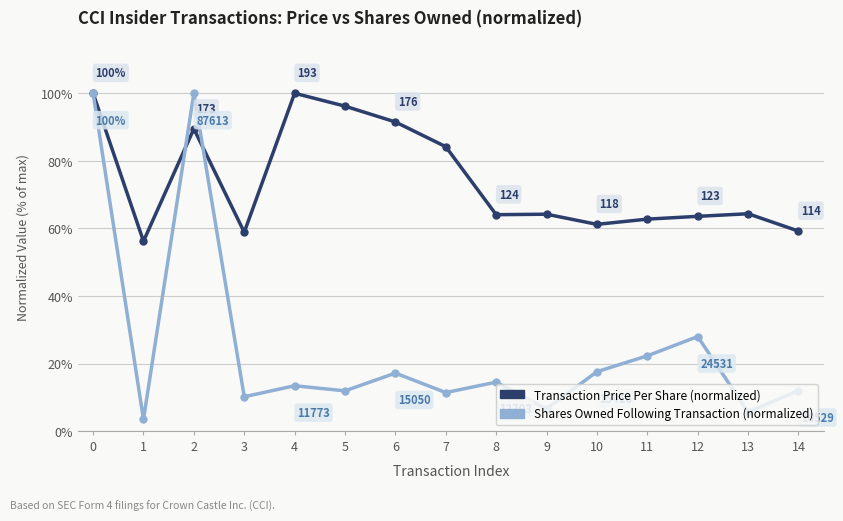

At which category does Transaction Price Per Share (normalized) reach its first local peak?

2